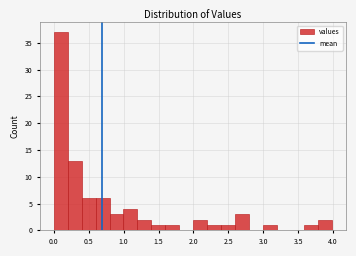

Around what value on the x-axis is the tallest bar? Give the approximate position of its centre, as read against the axis.

0.10